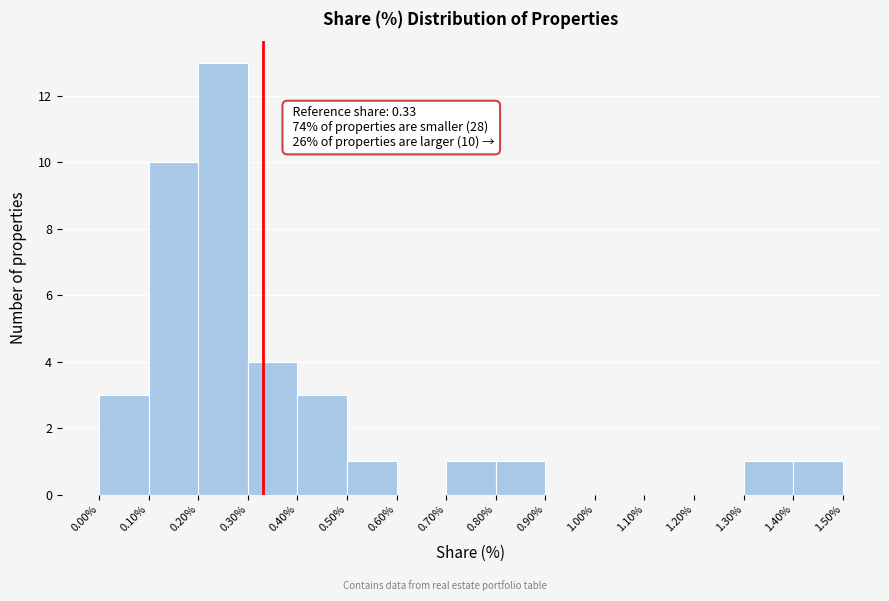

Over which range of the x-axis is the bar tallest?

0.20% to 0.30%